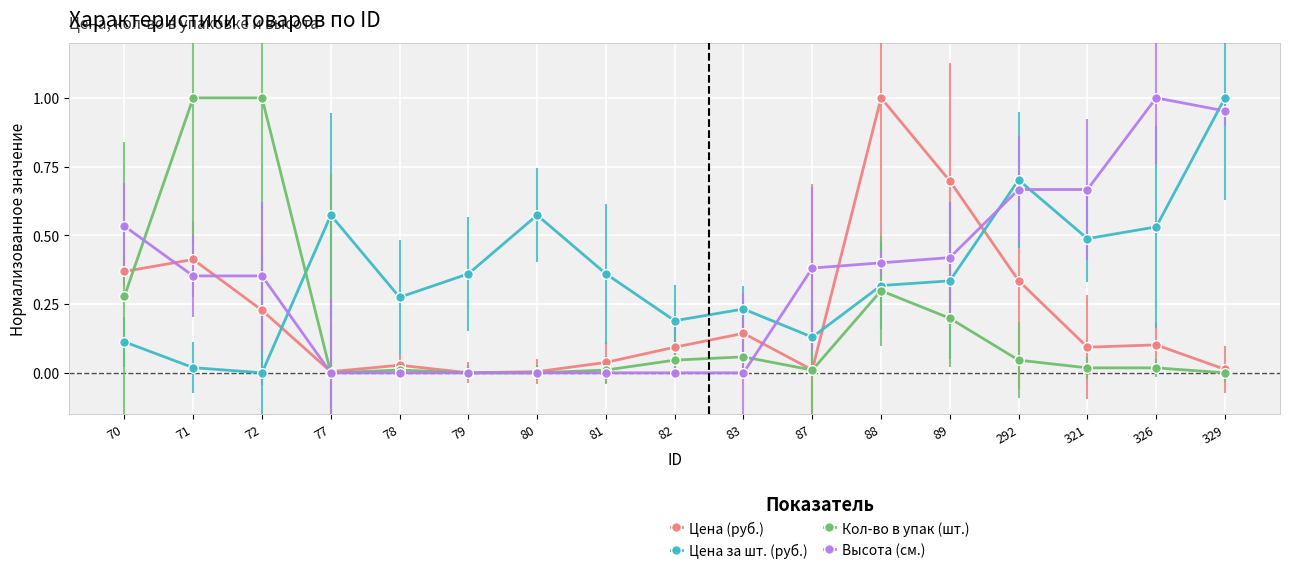

What is the total value across all series at 329?

2.0